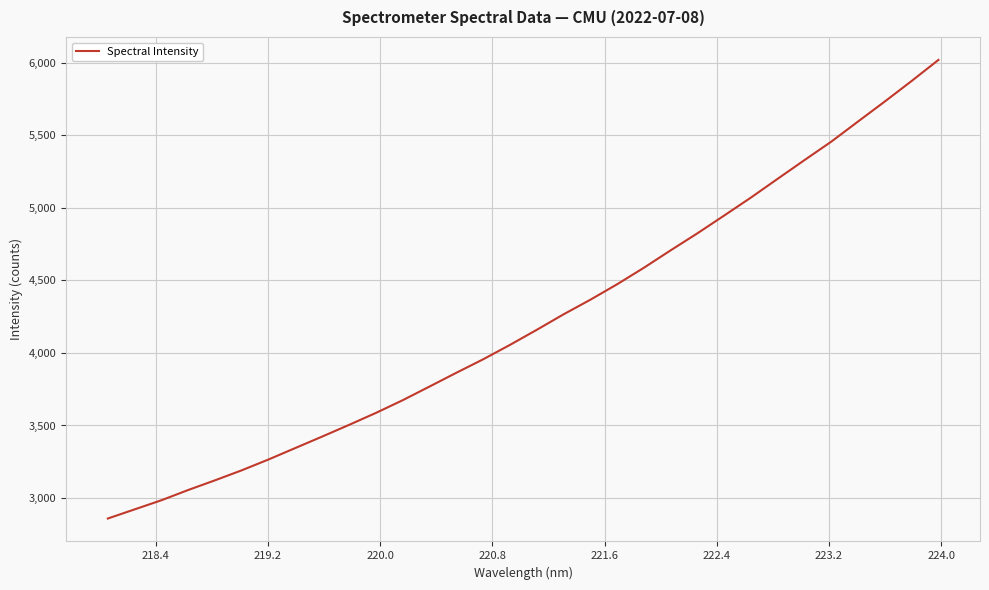

What is the smallest value displayed?

2858.4